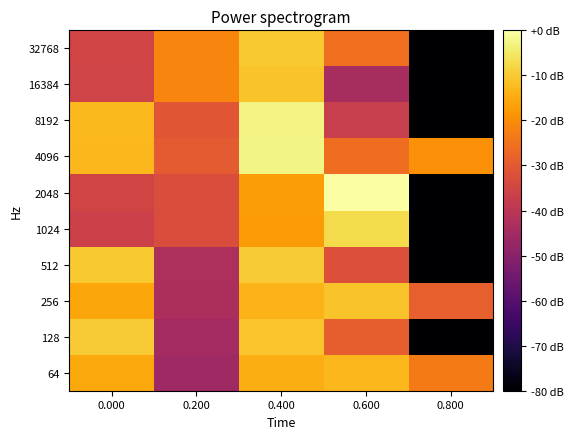

What is the minimum value shown in the chart?

-240.4